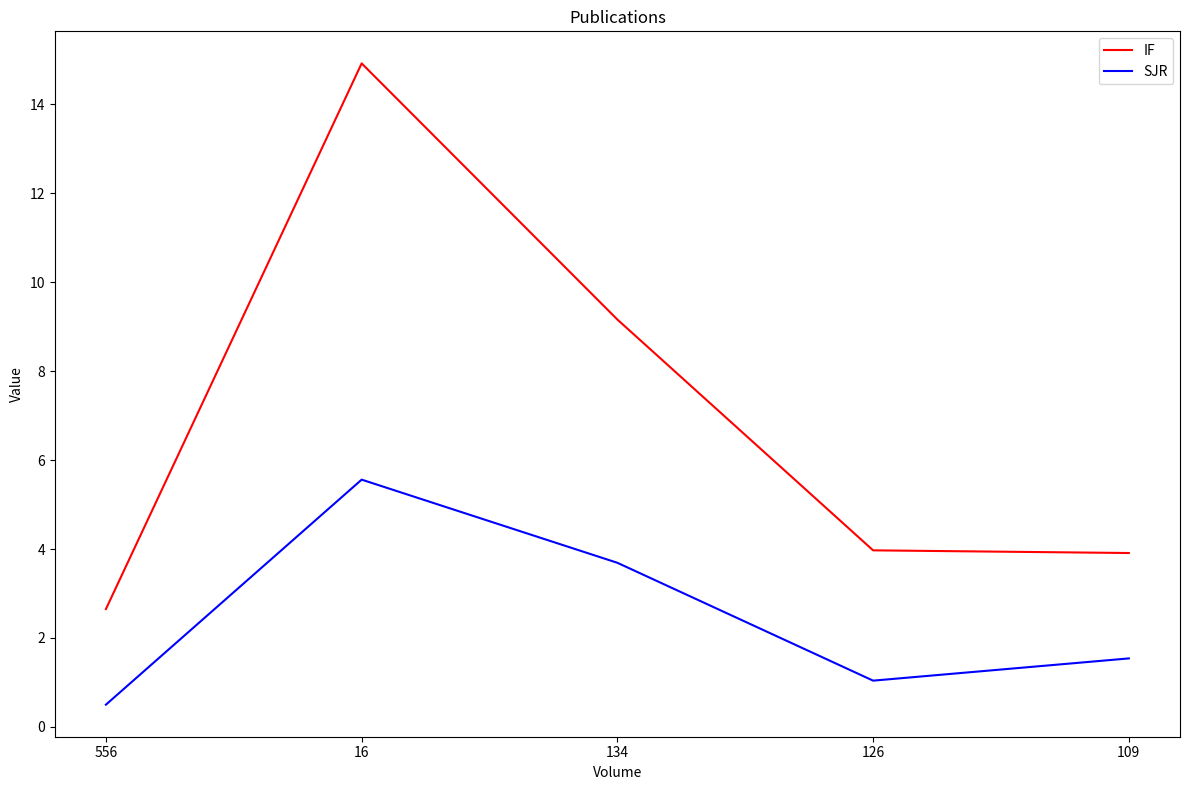

List the series in order of their overall mean, lowest first.

SJR, IF